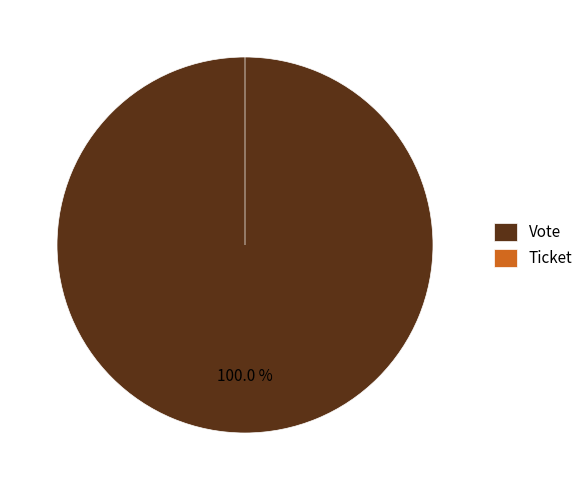

How many slices are in this pie chart?

2